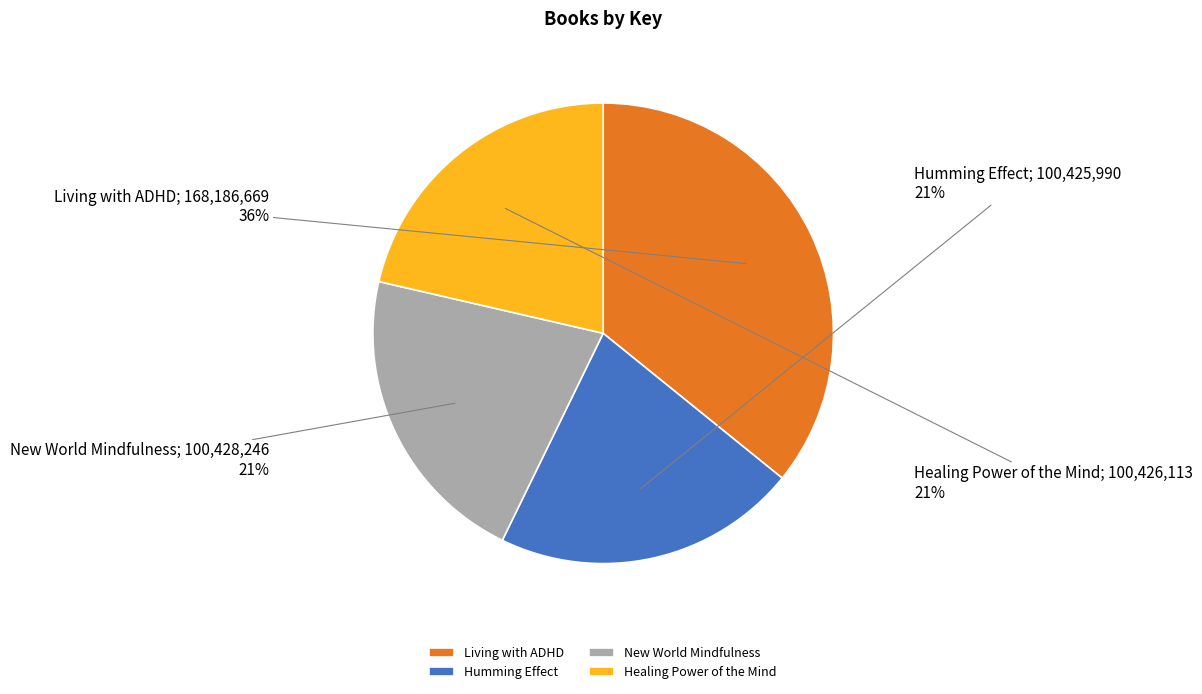

Is there a majority slice in this chart?

No